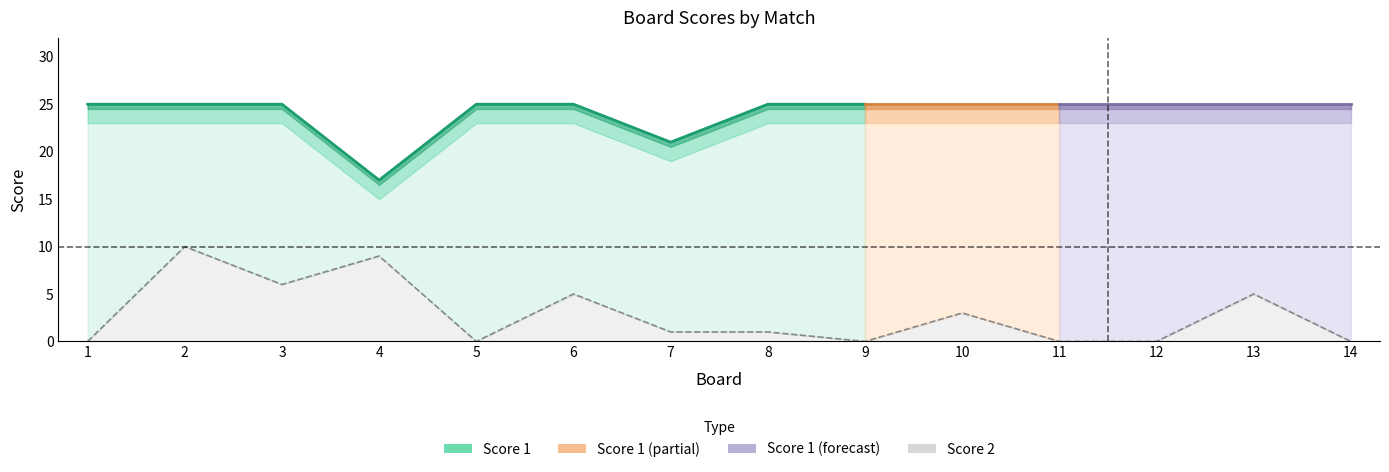

How many categories are shown in the chart?

14